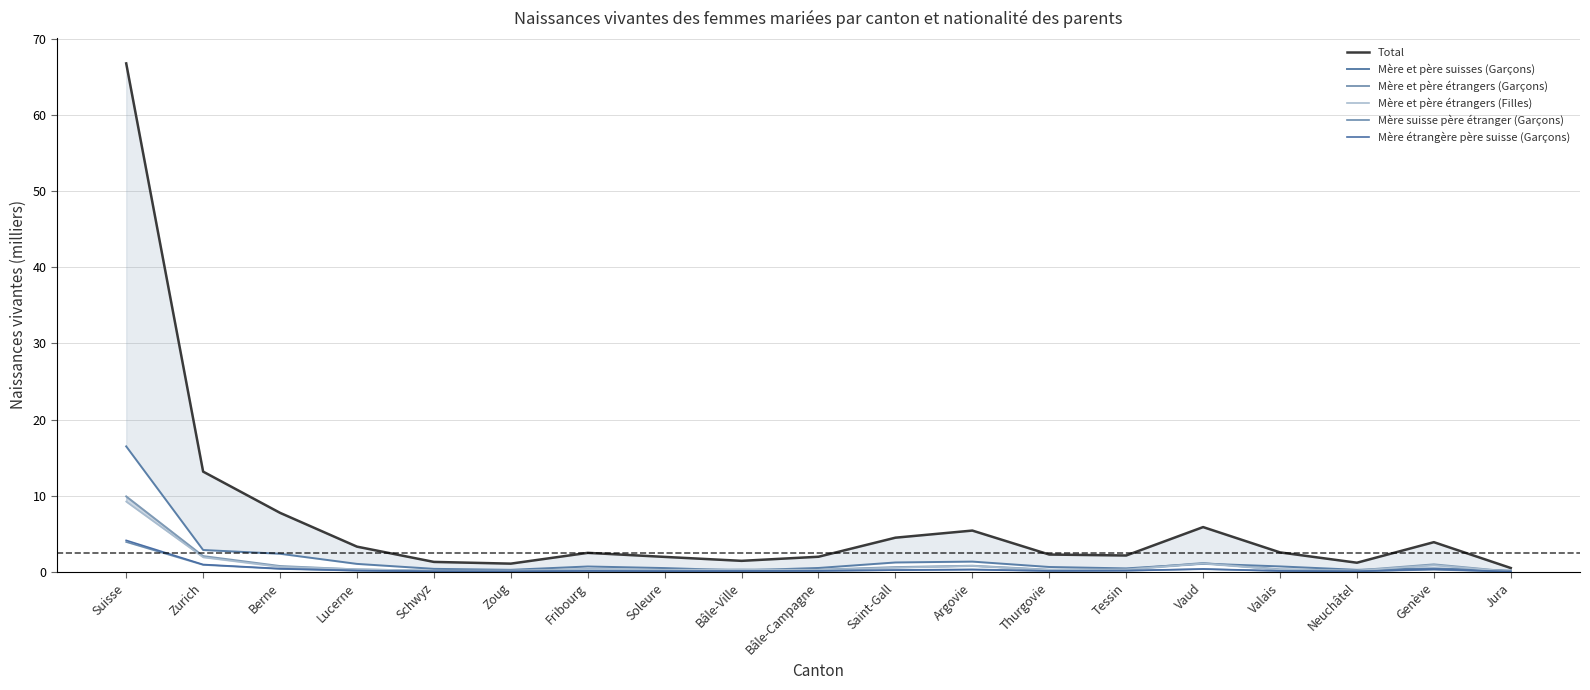

At Bâle-Ville, list the series in order from largest to smallest.

Total, Mère et père étrangers (Filles), Mère et père étrangers (Garçons), Mère et père suisses (Garçons), Mère suisse père étranger (Garçons), Mère étrangère père suisse (Garçons)